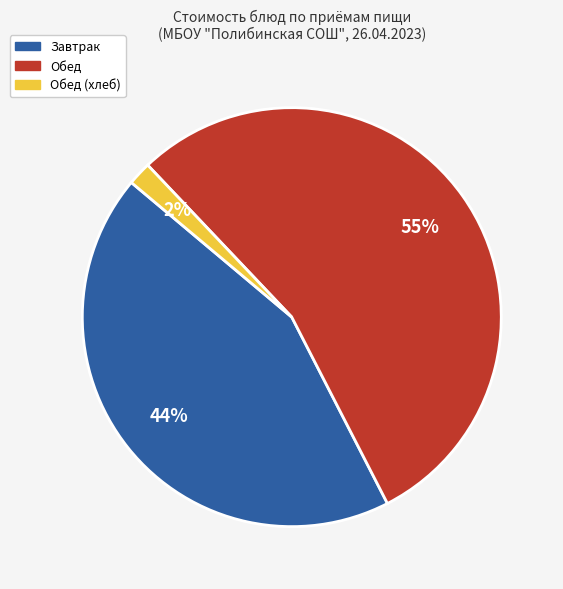

To the nearest percent, what is the average slice percentage?

33%